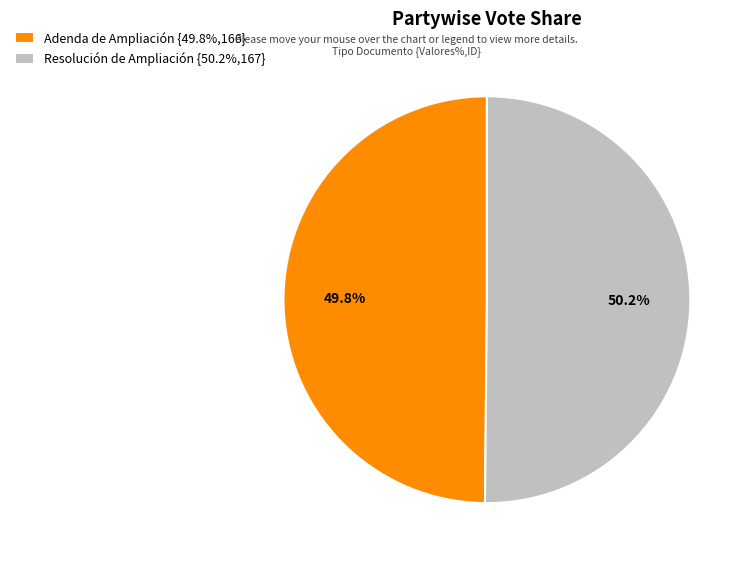

Is there any slice that represents more than half of the pie?

Yes